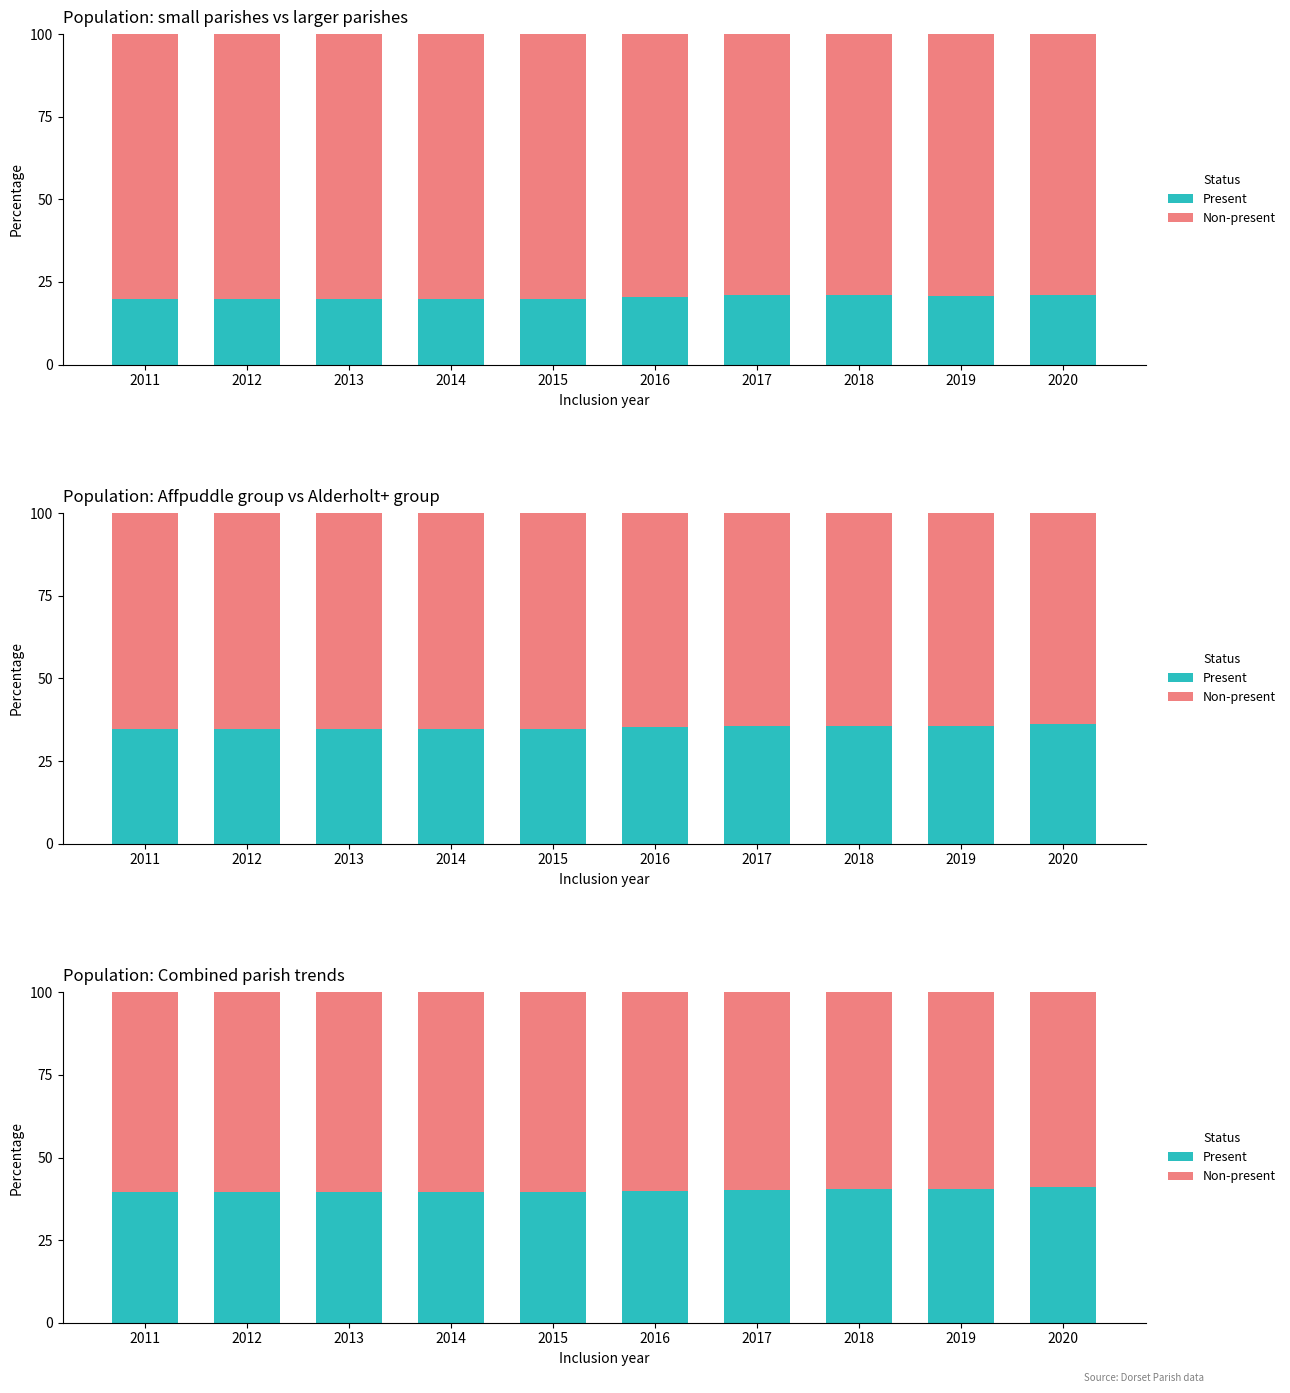

What is the difference between the maximum and minimum values in the Present series?

1.5